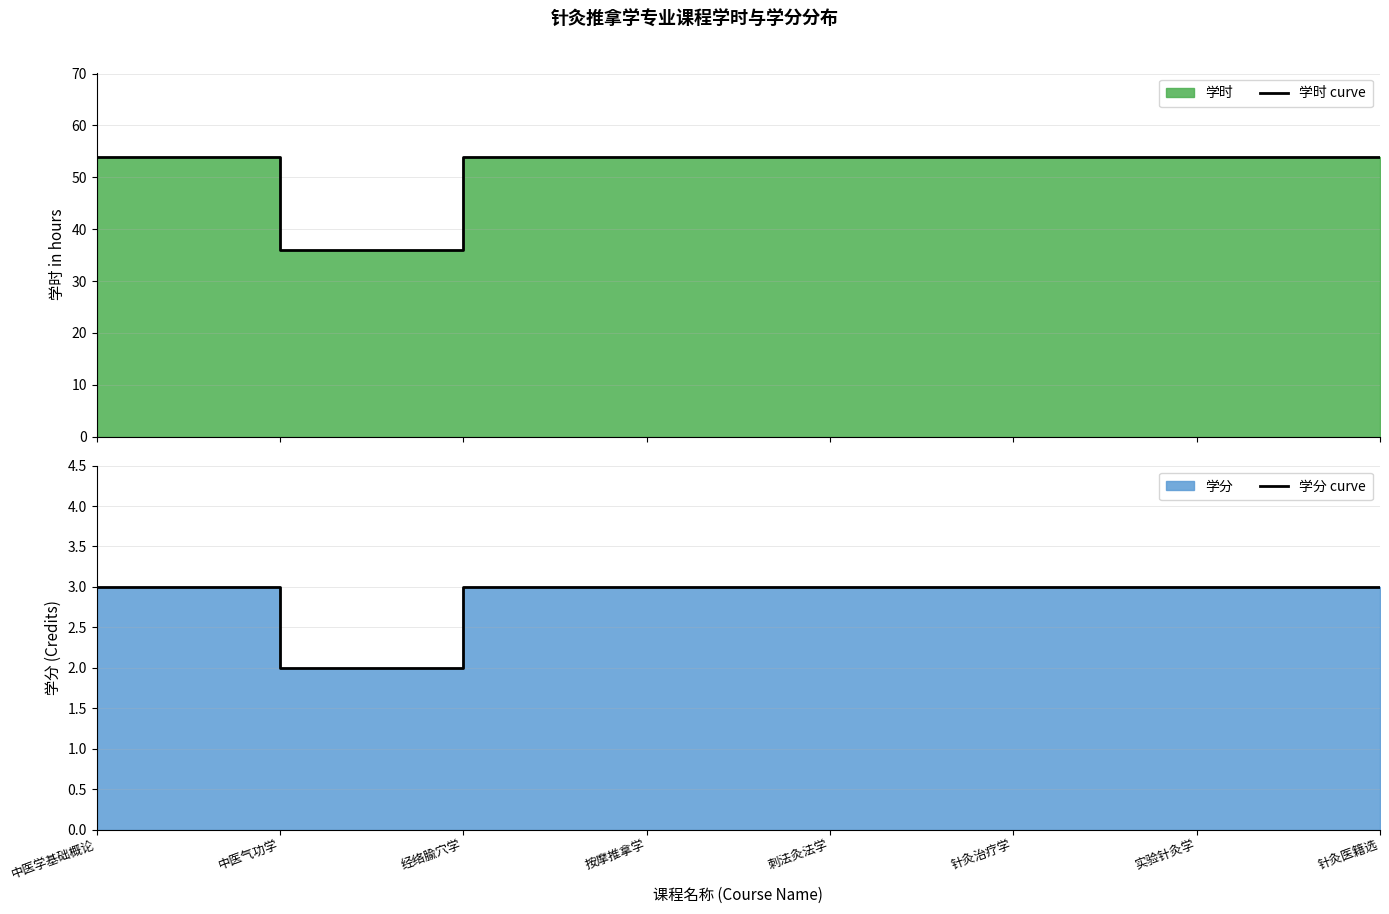

Reading right to left, extract all data points from this chart.

学时 curve: 54	54	54	54	54	54	36	54
学分 curve: 3	3	3	3	3	3	2	3